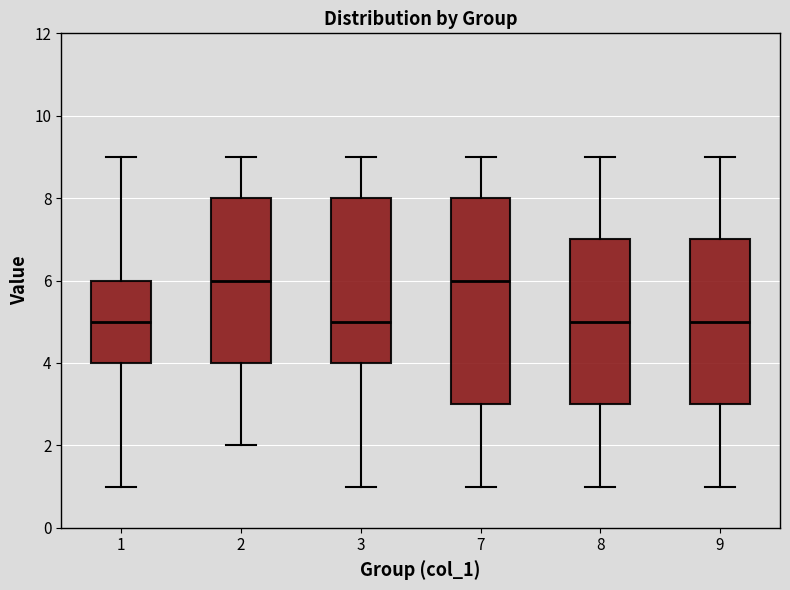

Where is the lower edge of the box at x = 1 on the y-axis? The values are not printed on the chart, so give them approximately, as read against the axis.

4